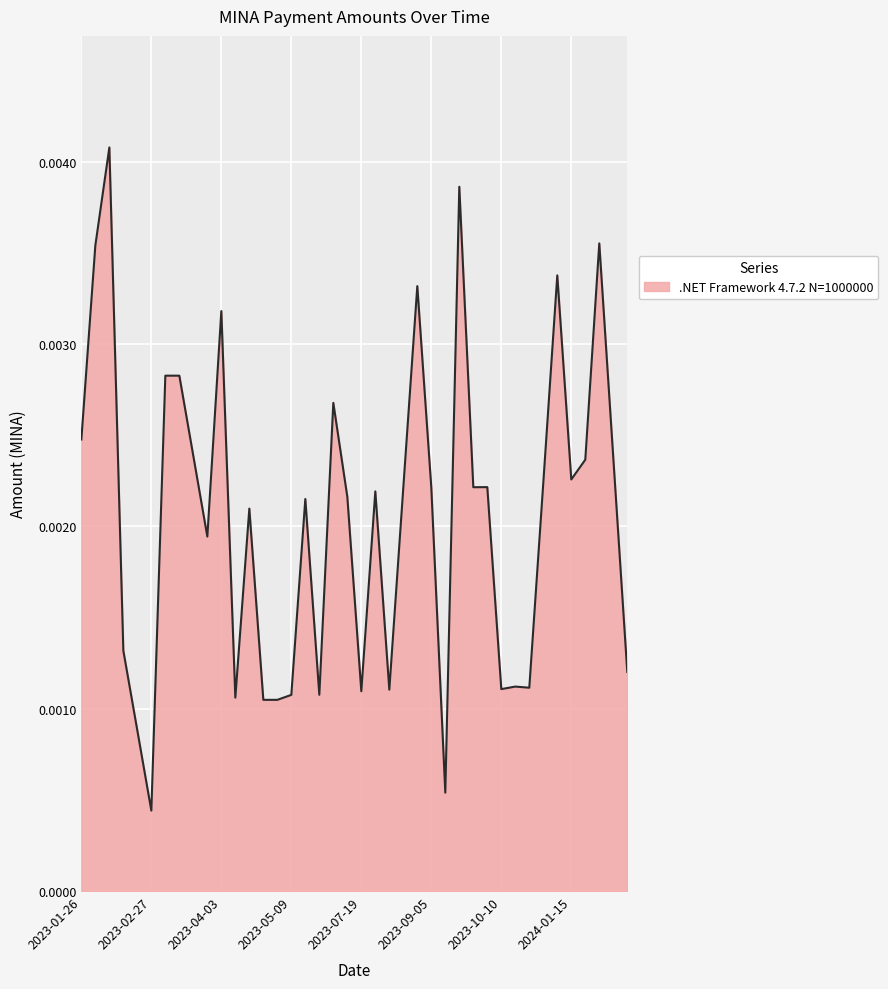

Which label corresponds to the largest value in the chart?

2023-02-10